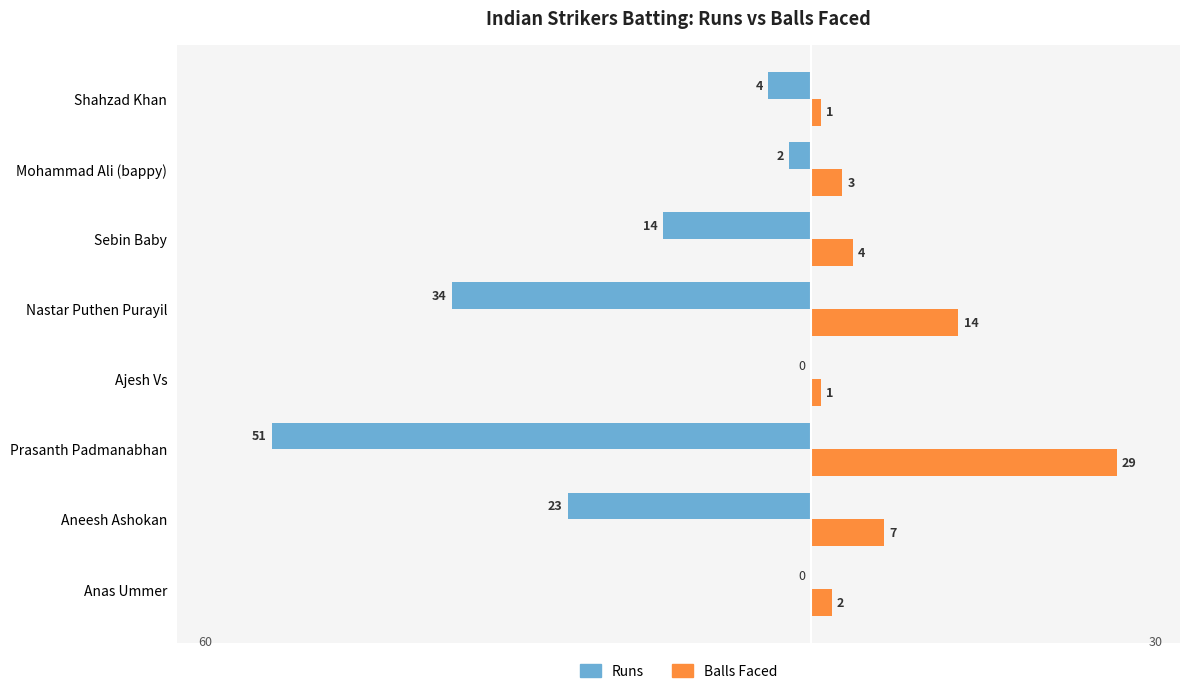

What is the highest value of the Balls Faced series?

29